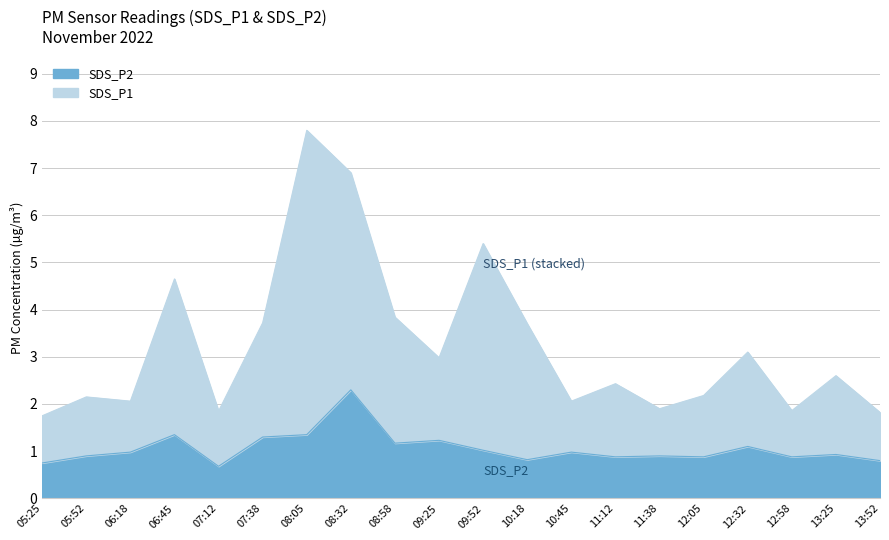

True or false: SDS_P2 has a value of 2.3 at 08:32.

True